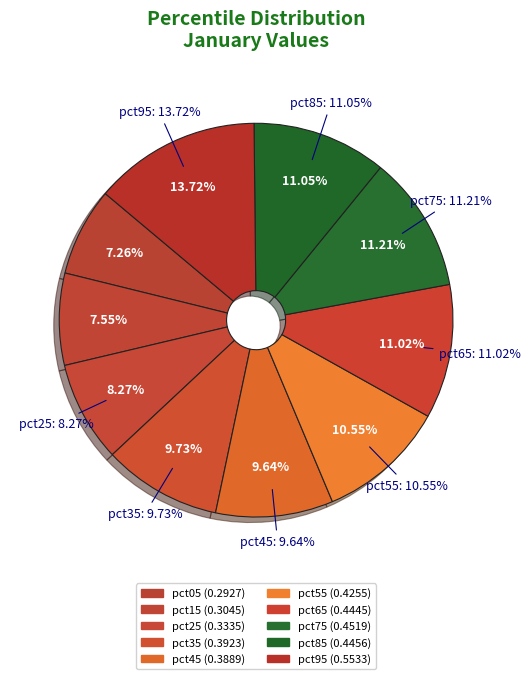

To the nearest percent, what is the combined percentage of pct45 and pct65?

21%